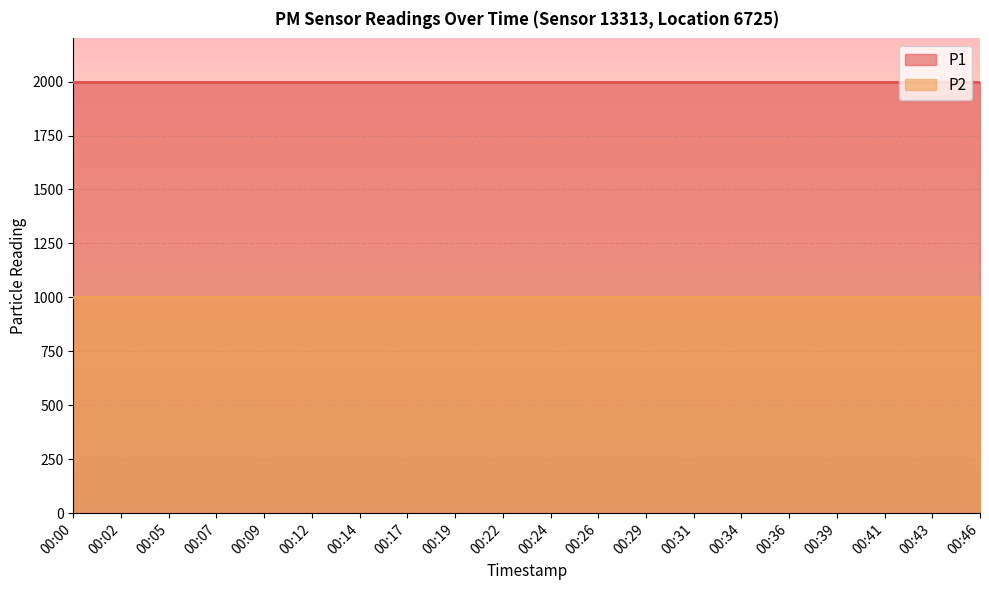

Reading left to right, extract all data points from this chart.

P1: 00:00=1999.9	00:02=1999.9	00:05=1999.9	00:07=1999.9	00:09=1999.9	00:12=1999.9	00:14=1999.9	00:17=1999.9	00:19=1999.9	00:22=1999.9	00:24=1999.9	00:26=1999.9	00:29=1999.9	00:31=1999.9	00:34=1999.9	00:36=1999.9	00:39=1999.9	00:41=1999.9	00:43=1999.9	00:46=1999.9
P2: 00:00=999.9	00:02=999.9	00:05=999.9	00:07=999.9	00:09=999.9	00:12=999.9	00:14=999.9	00:17=999.9	00:19=999.9	00:22=999.9	00:24=999.9	00:26=999.9	00:29=999.9	00:31=999.9	00:34=999.9	00:36=999.9	00:39=999.9	00:41=999.9	00:43=999.9	00:46=999.9